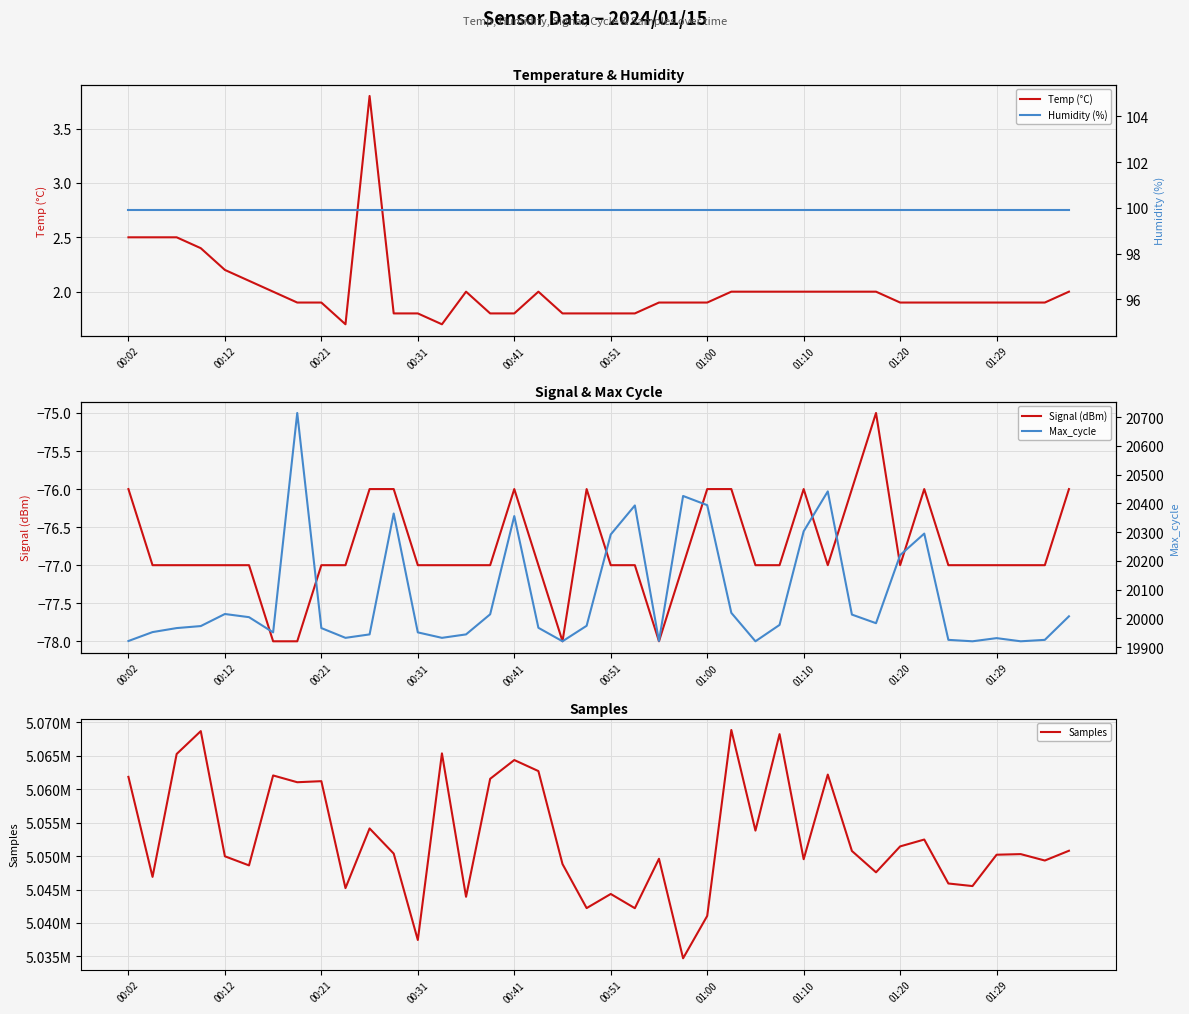

What is the minimum value shown in the chart?

-78.0